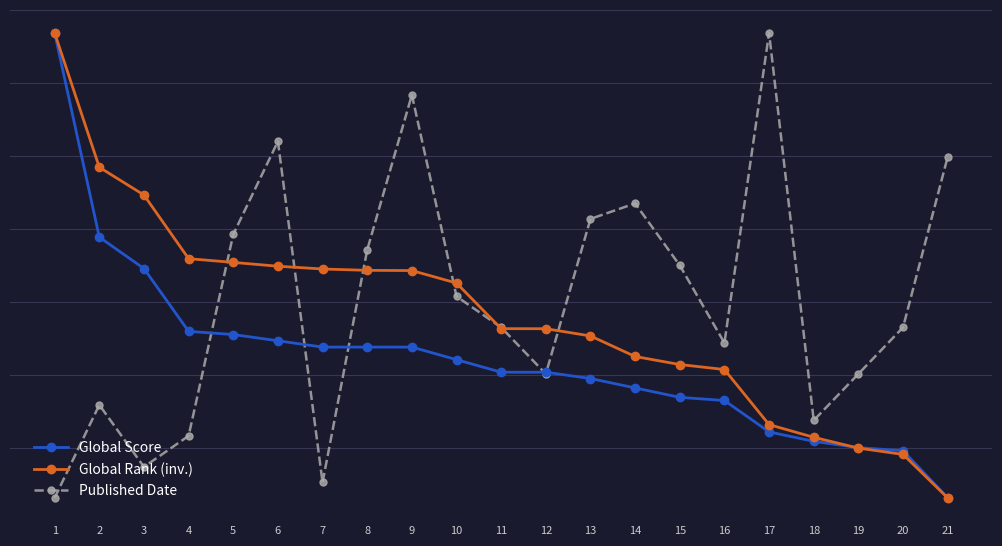

The value of Global Score at 20 is 0.1. True or false?

True